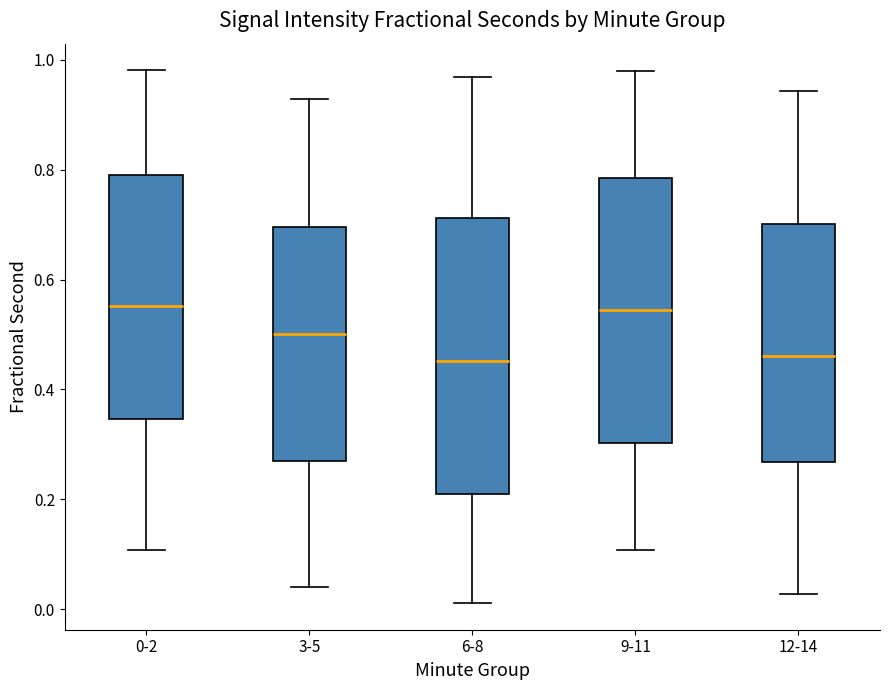

Reading left to right, read every box against the y-axis: the position of its median line, the range the box covers, and the ends of its whiskers. The values are not printed on the chart, so give them approximately, as read against the axis.

0-2: median 0.56, box 0.34 to 0.80, whiskers 0.10 to 0.98
3-5: median 0.50, box 0.28 to 0.70, whiskers 0.04 to 0.92
6-8: median 0.46, box 0.20 to 0.72, whiskers 0.02 to 0.96
9-11: median 0.54, box 0.30 to 0.78, whiskers 0.10 to 0.98
12-14: median 0.46, box 0.26 to 0.70, whiskers 0.02 to 0.94